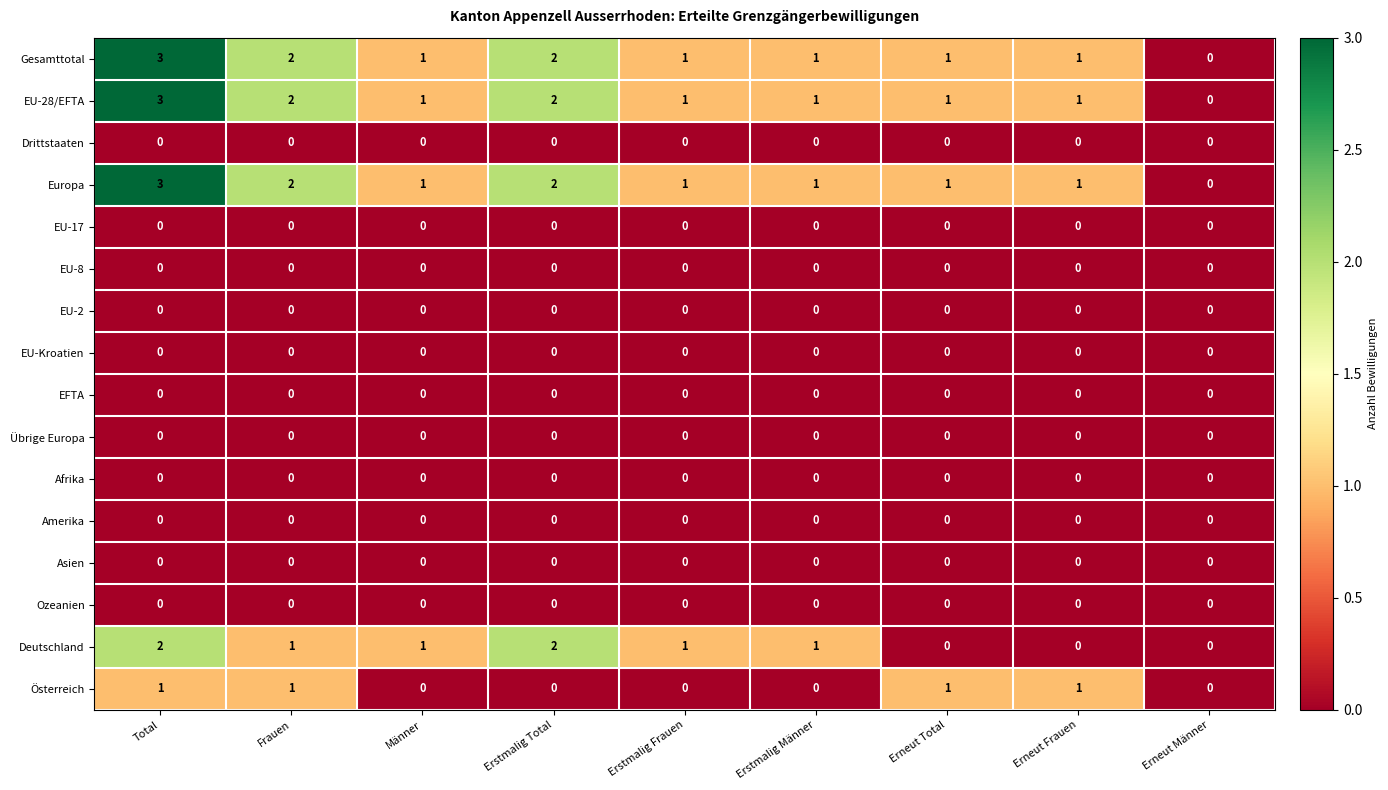

What is the maximum value shown in the chart?

3